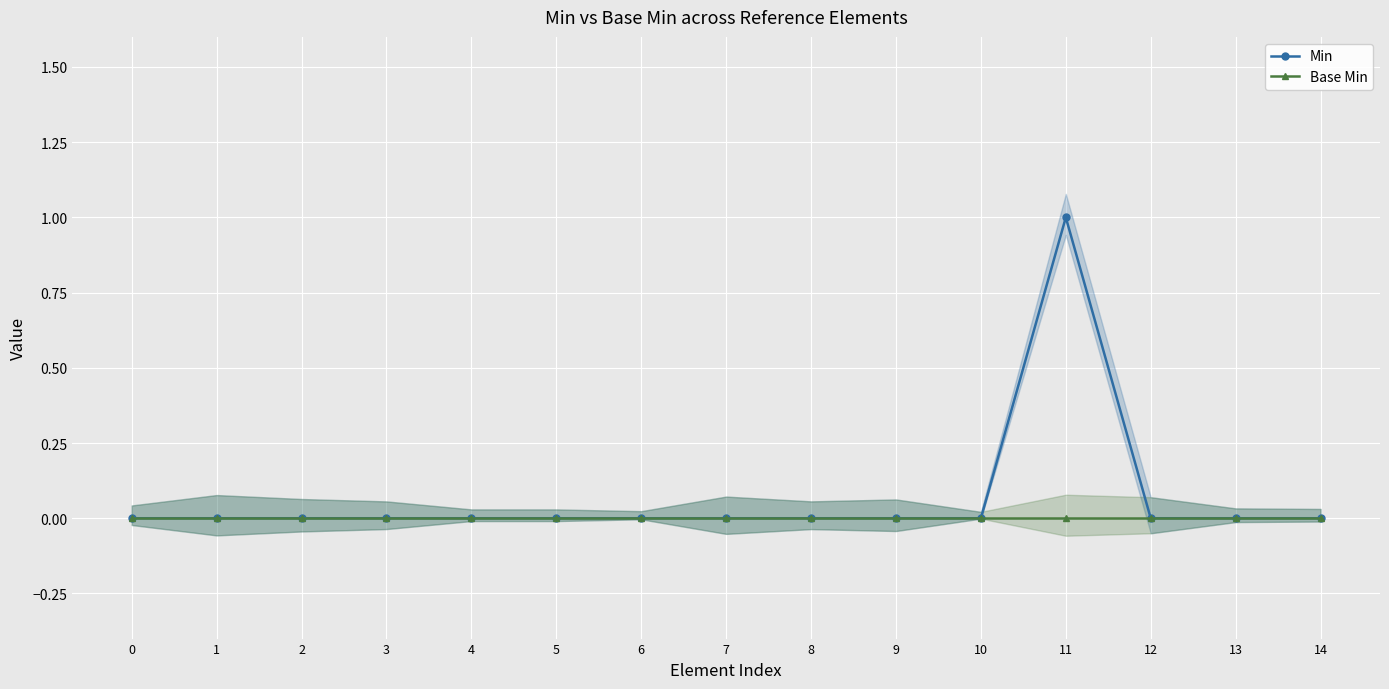

Between 12 and 1, which is larger?

12